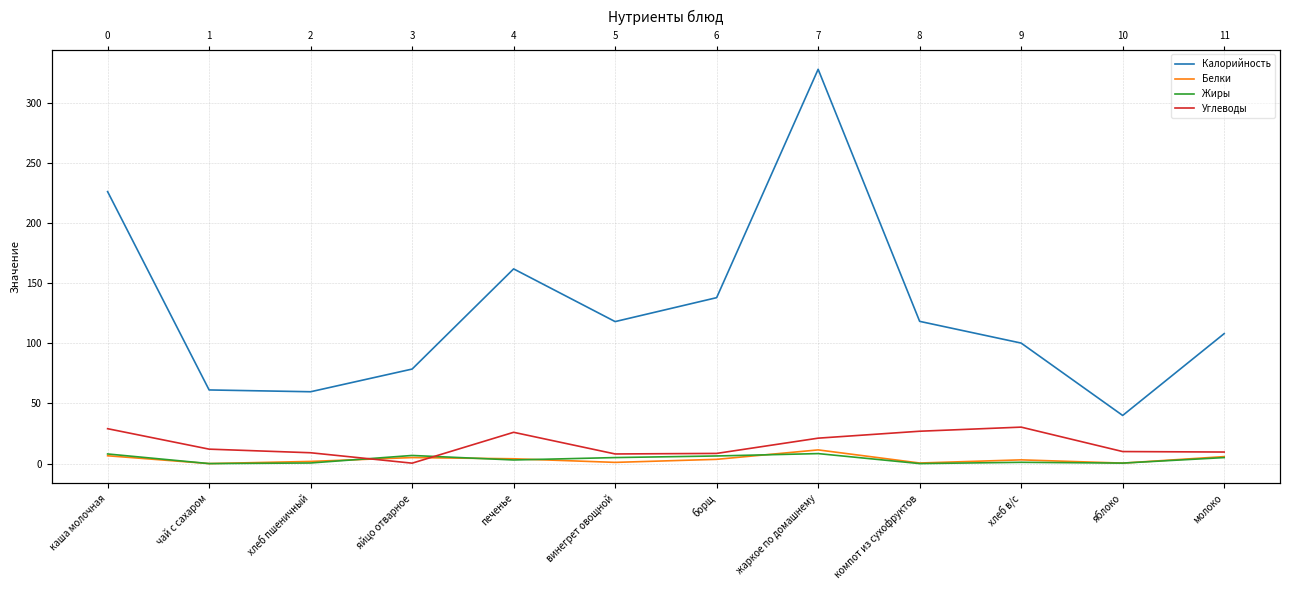

Does the chart have visible grid lines?

Yes